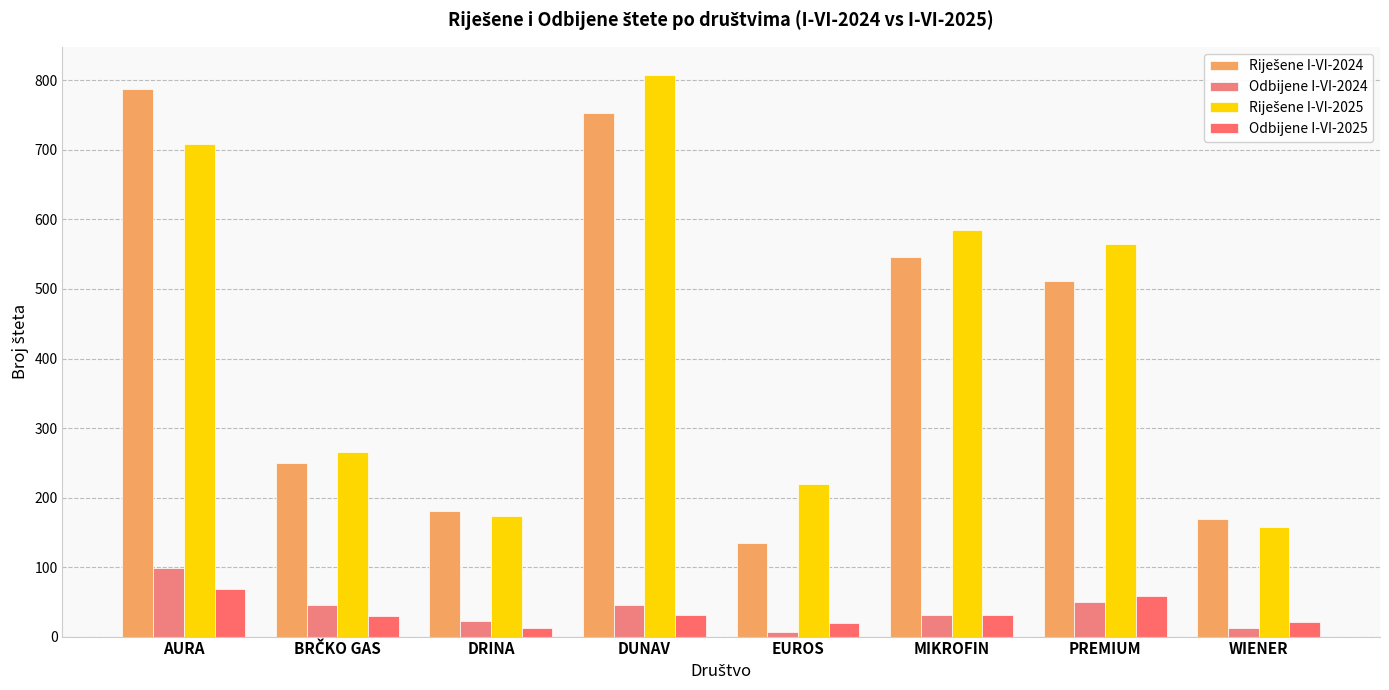

At how many categories does at least one series exceed 743?

2